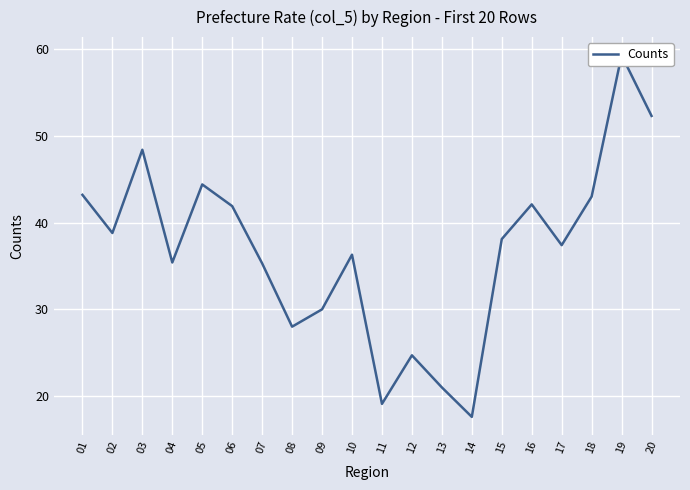

List the labels in order of value, smallest first.

14, 11, 13, 12, 08, 09, 07, 04, 10, 17, 15, 02, 06, 16, 18, 01, 05, 03, 20, 19